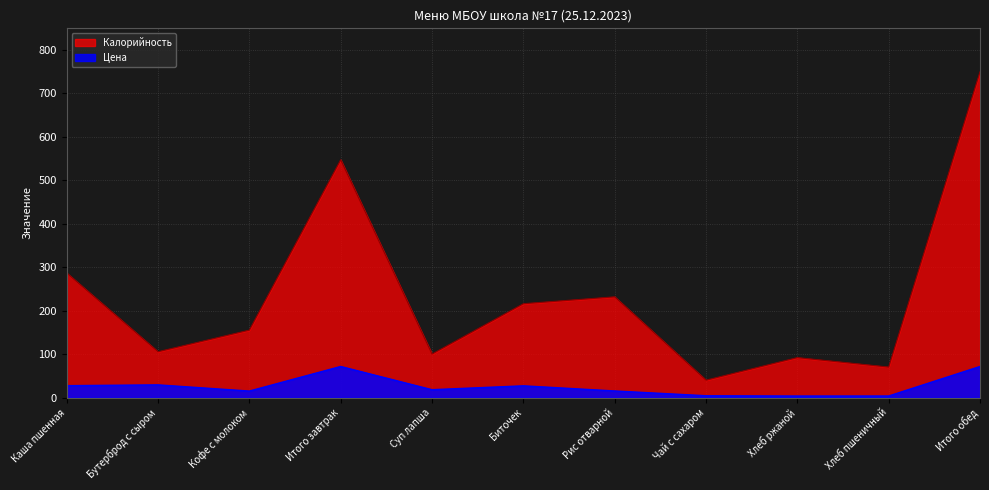

What is the total value across all series at Каша пшенная?

314.1